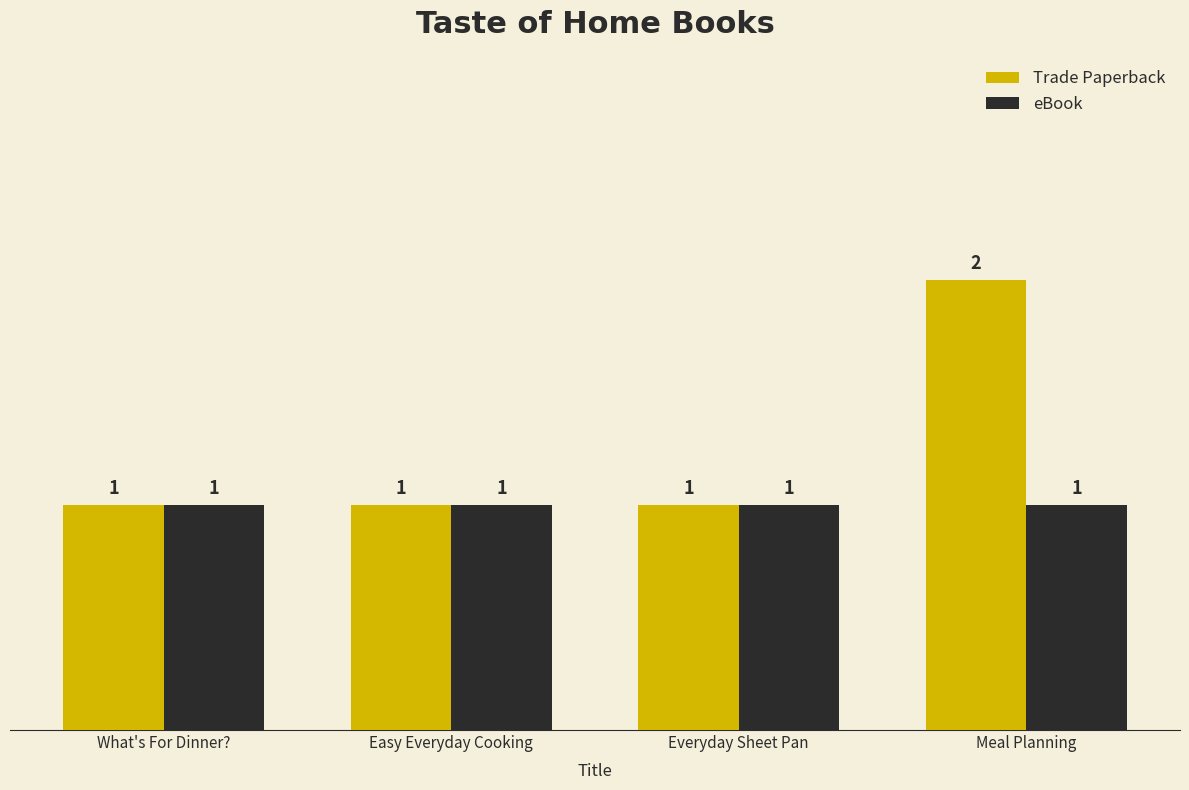

Reading right to left, transcribe all the data shown in this chart.

Trade Paperback: 2	1	1	1
eBook: 1	1	1	1